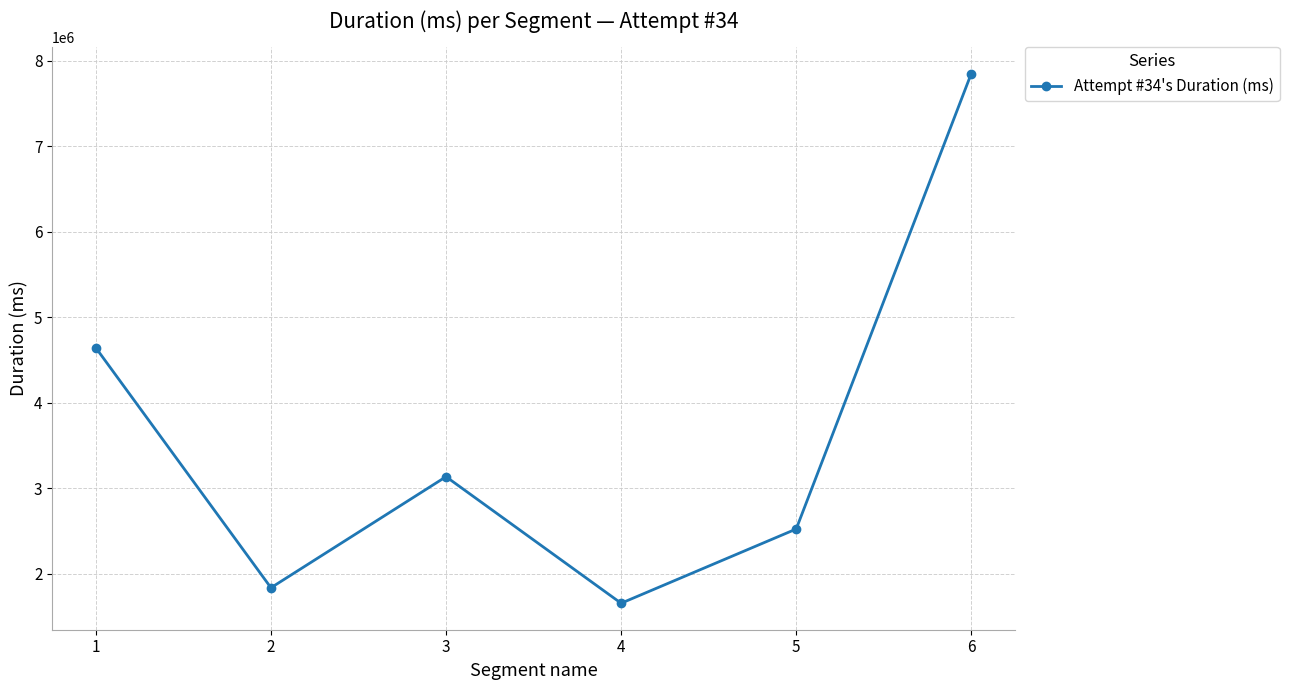

The value at 2 is 1836967. True or false?

True